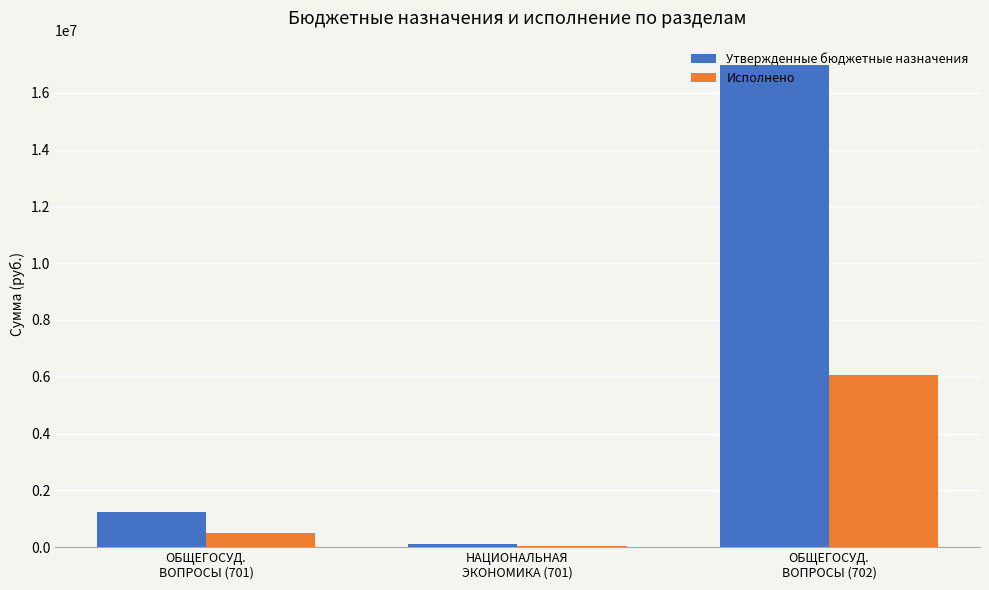

What is the spread (max minus min) of values at ОБЩЕГОСУД.
ВОПРОСЫ (701)?

754051.0